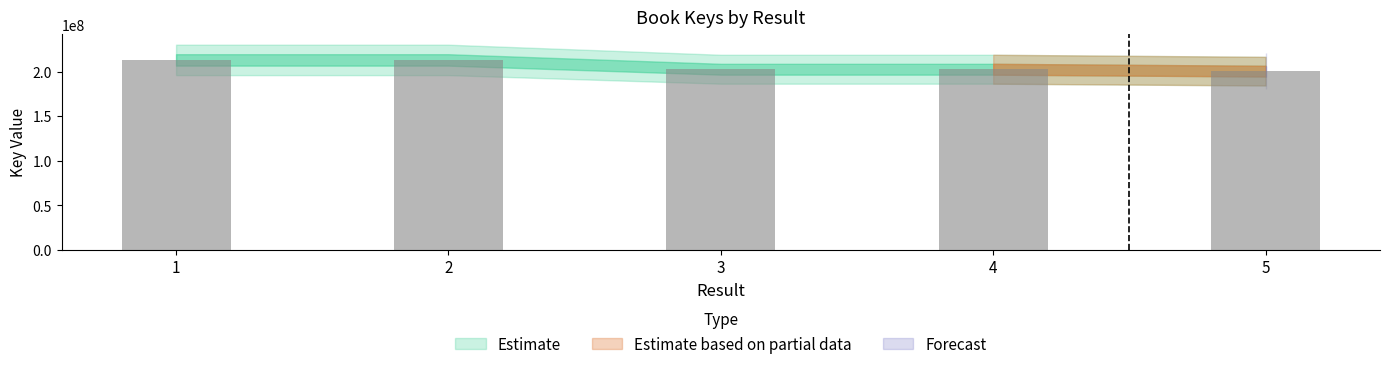

What is the change in value from 1 to 3?

-10446703